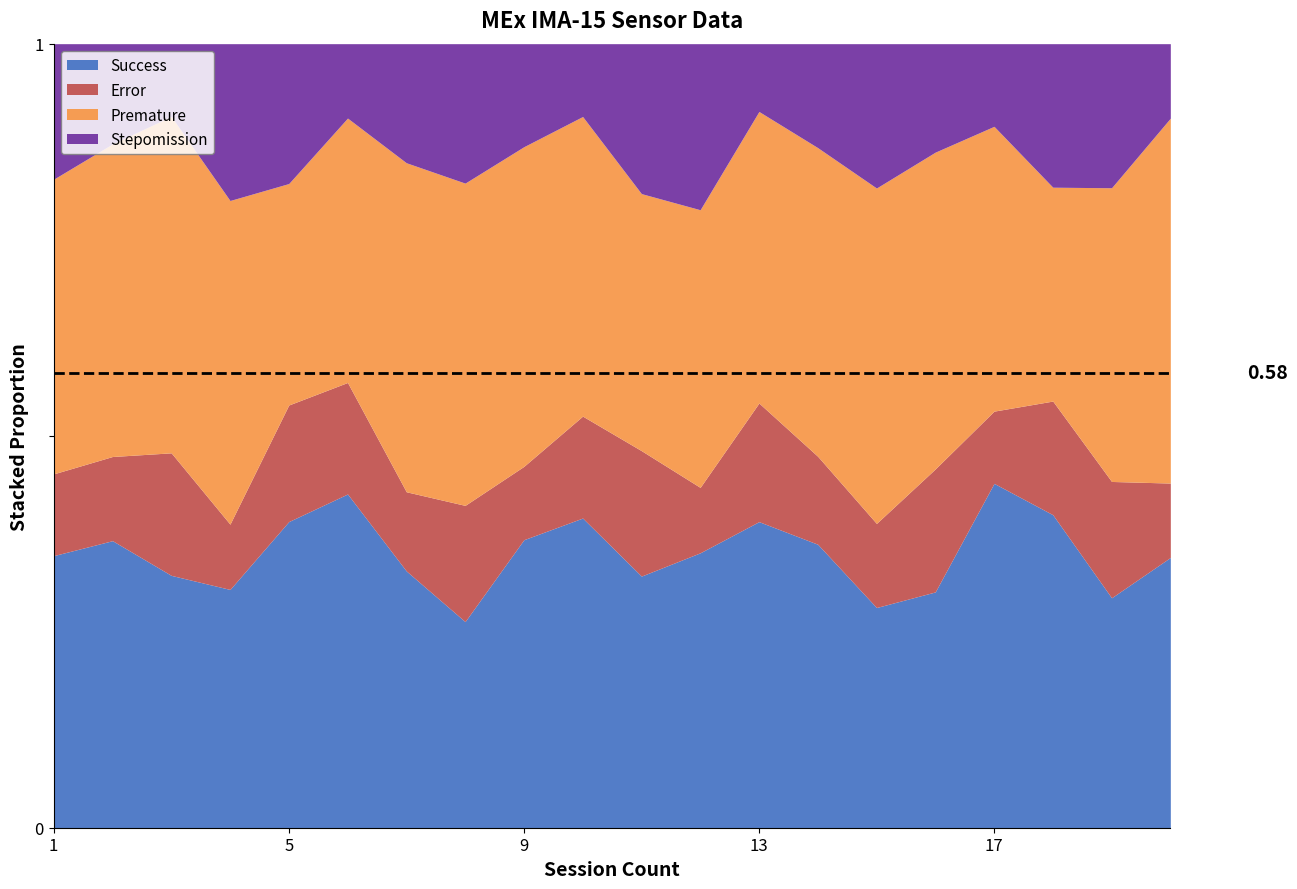

What is the total value across all series at 9?

1.0